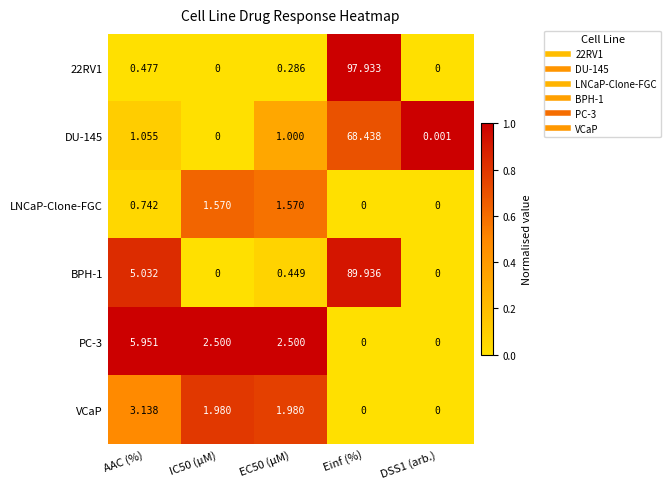

At which label does VCaP reach its peak?

AAC (%)